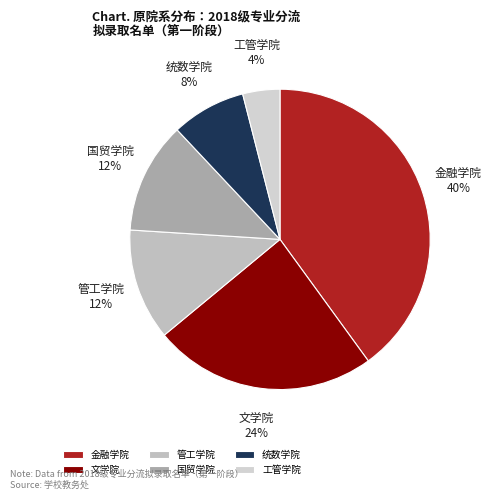

Is the sum of 文学院 and 统数学院 greater than half?

No